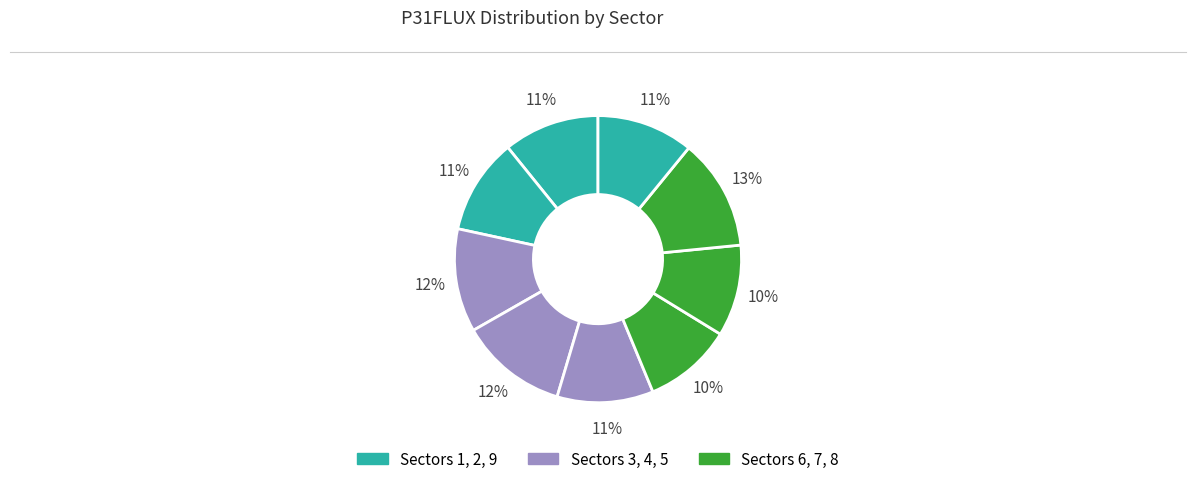

Rank the categories by value from lowest to highest.

Sector 9, Sector 1, Sector 3, Sector 5, Sector 6, Sector 7, Sector 2, Sector 4, Sector 8